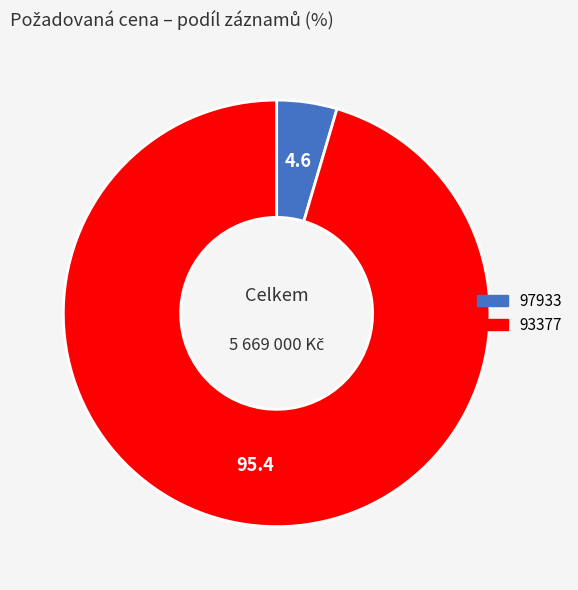

Which category accounts for the majority?

93377